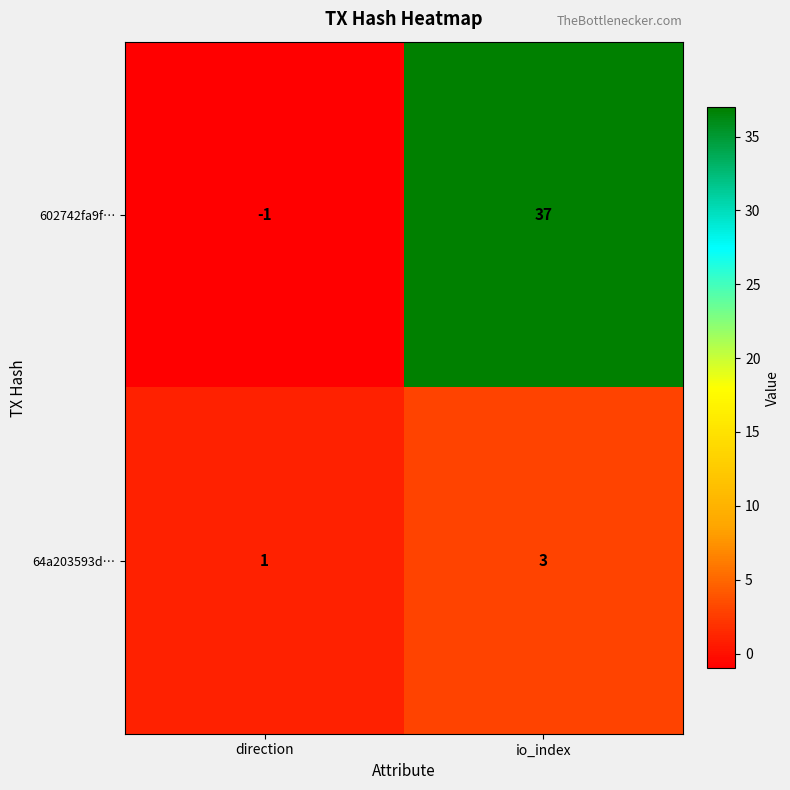

Between direction and io_index, which series saw the biggest shift?

602742fa9f…